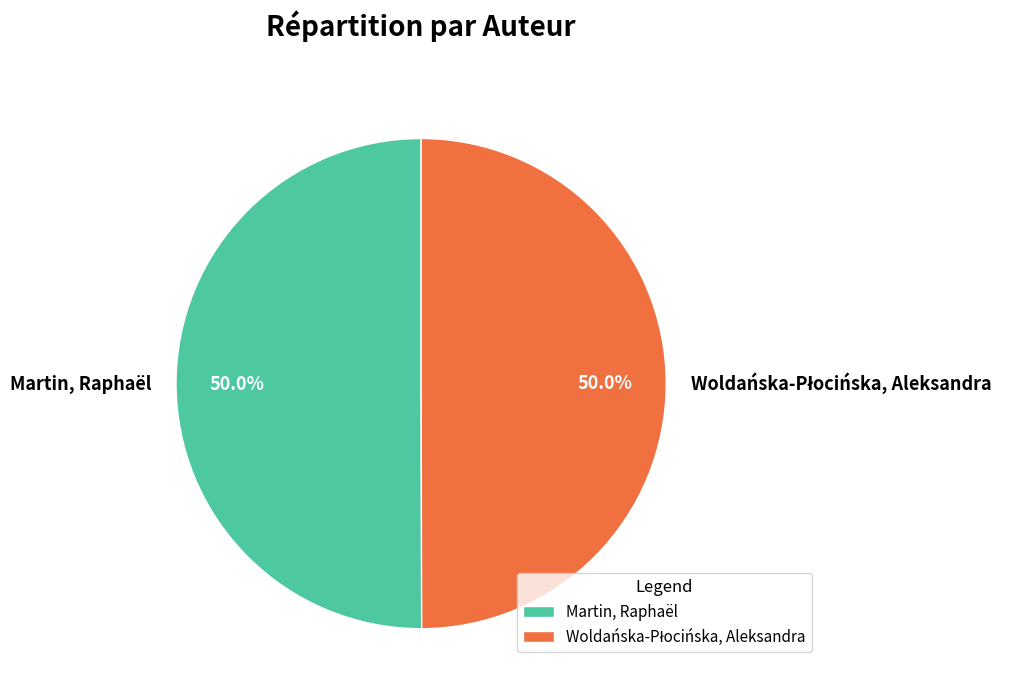

What percentage is NOT represented by Martin, Raphaël?

50.0%